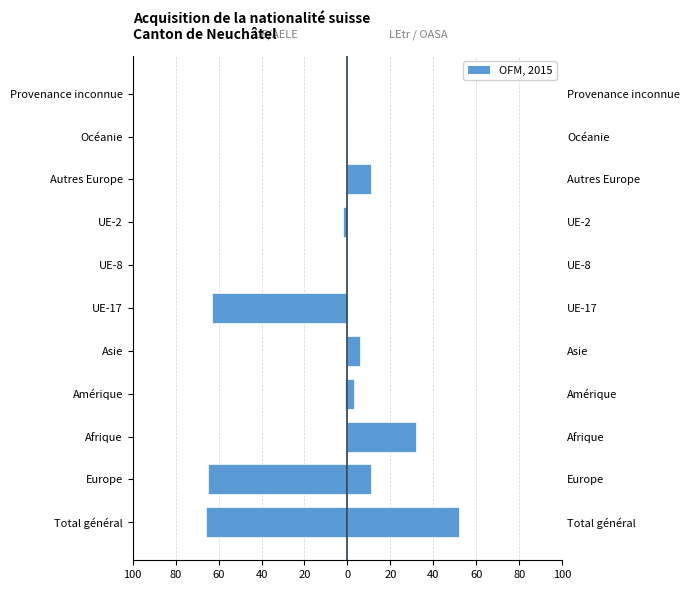

Read the LEtr / OASA value at Afrique, to the nearest 5.

30